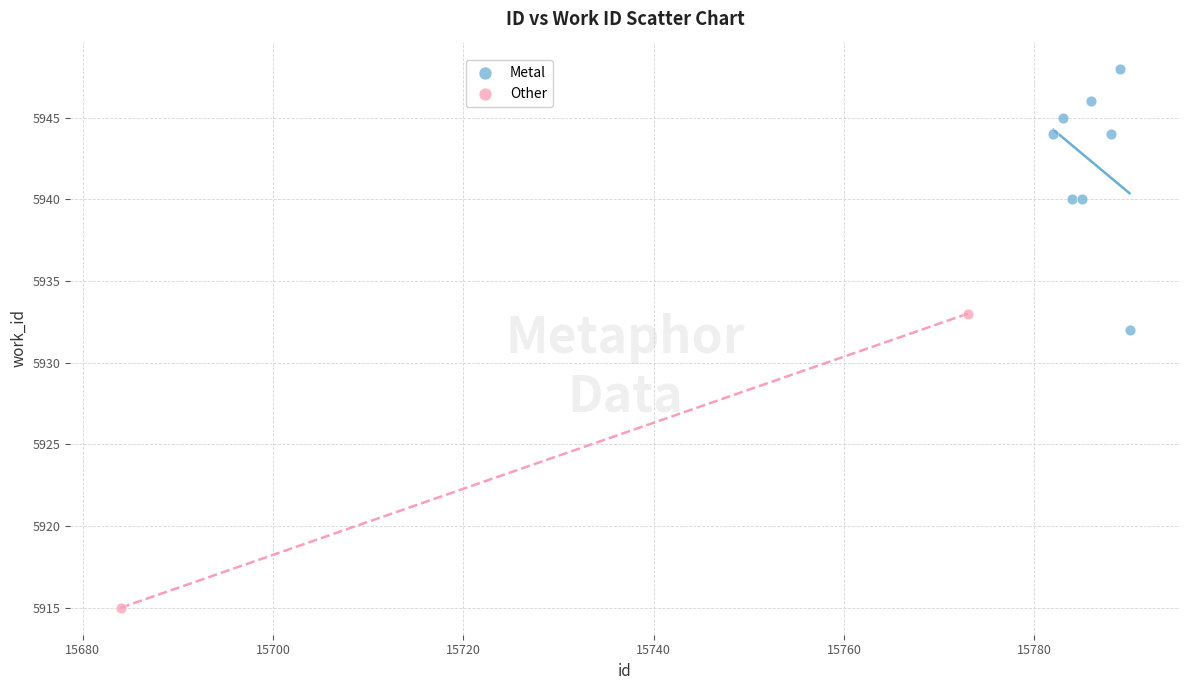

What are all the series names shown in the legend?

Metal, Other